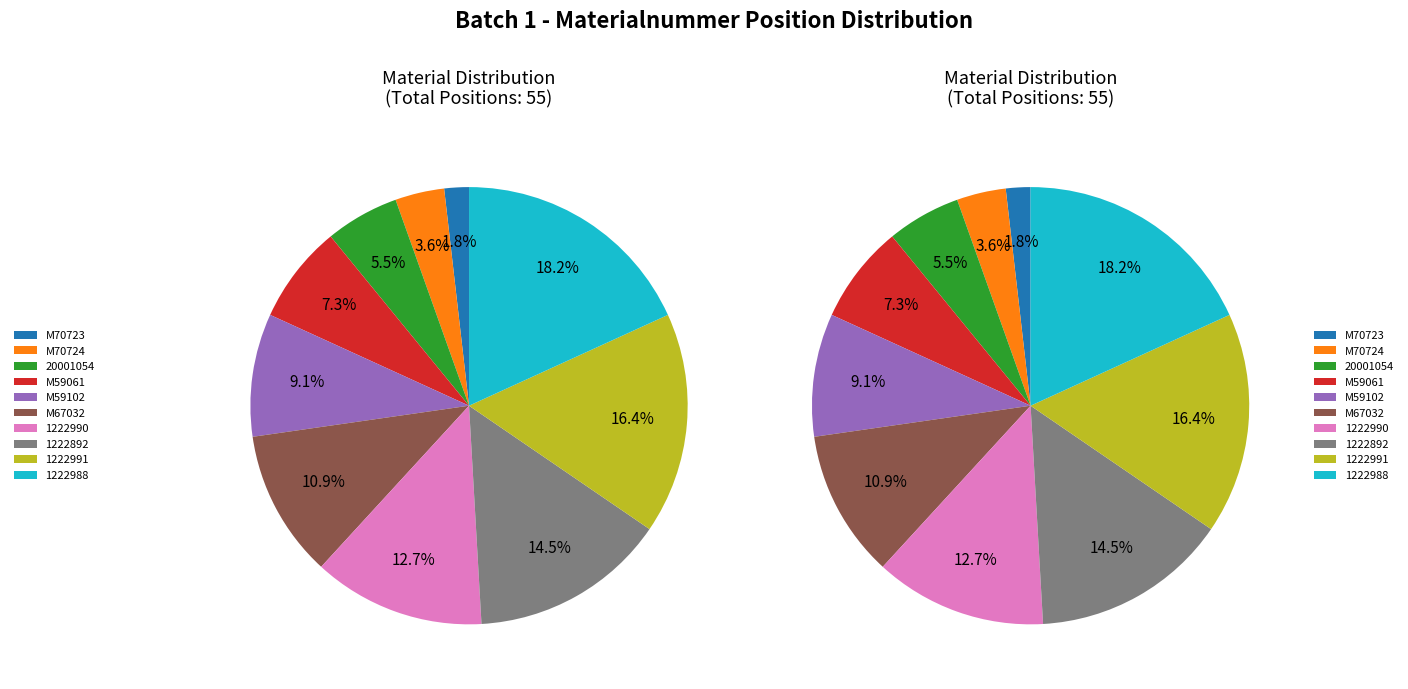

What portion of the pie excludes M67032?

89.1%